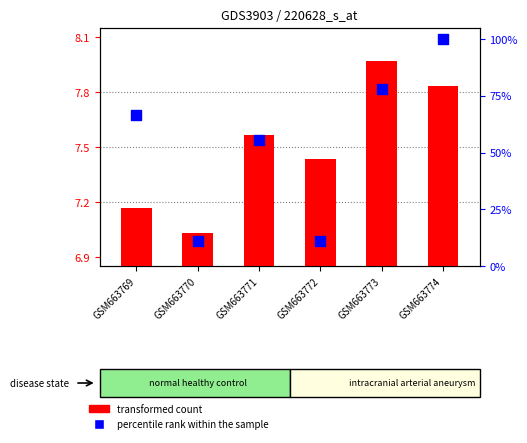

At which category is the sum across all series the highest?

GSM663774